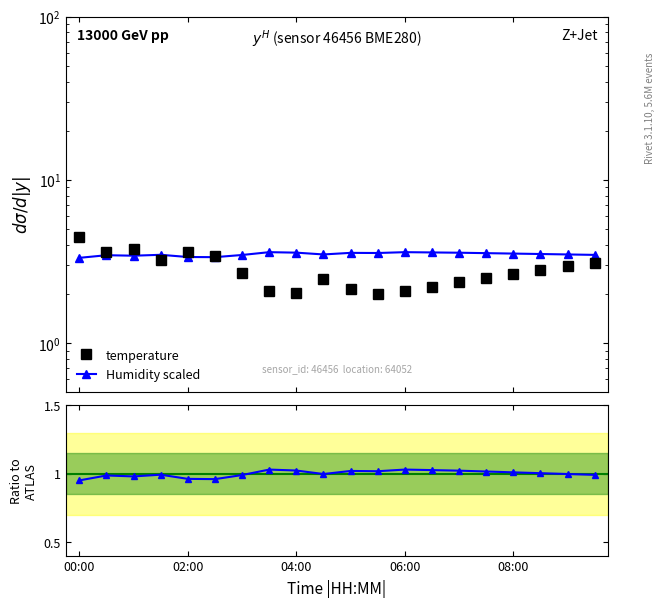

What is the maximum value shown in the chart?

4.5